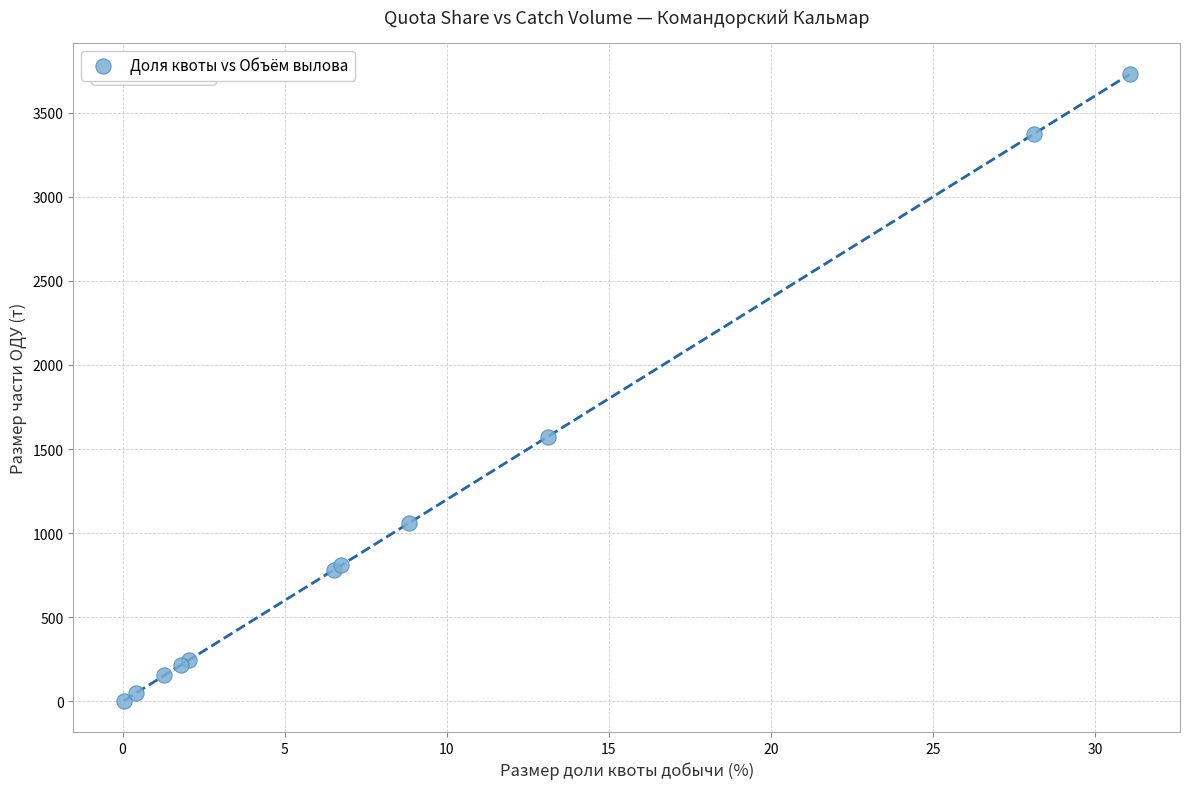

What Y value in the scatter plot is closest to 1866?

1573.8